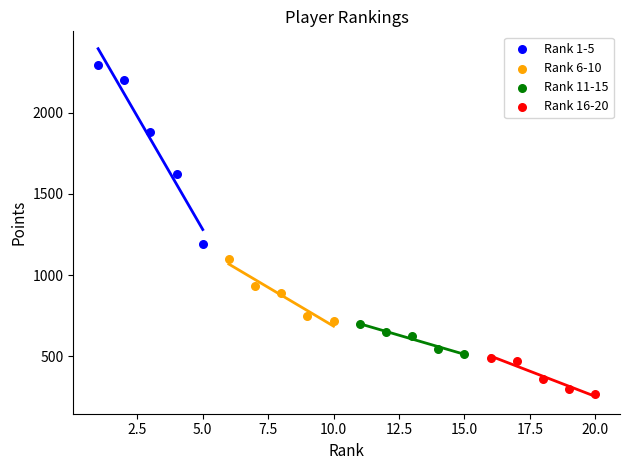

Which series reaches the maximum Y coordinate?

Rank 1-5